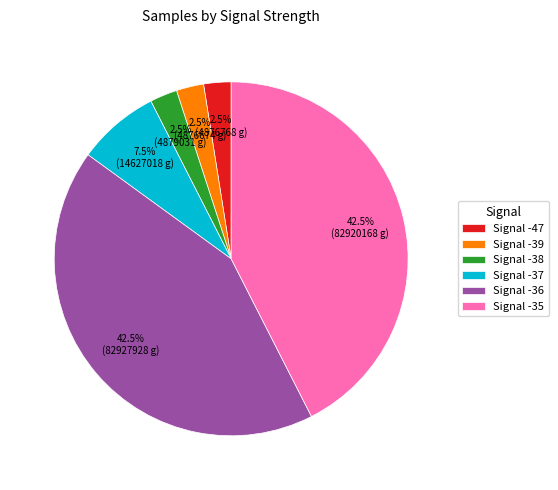

Which has a higher value, Signal -36 or Signal -38?

Signal -36